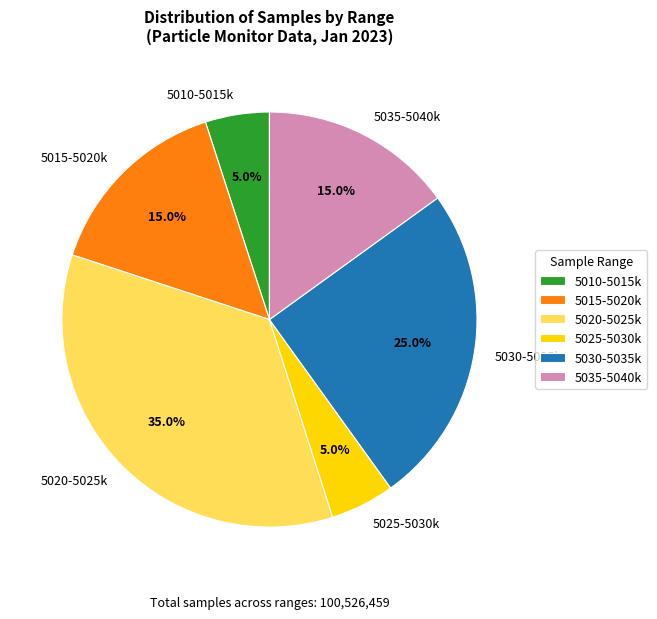

Approximately how many times larger is the value at 5030-5035k compared to 5035-5040k?

1.7